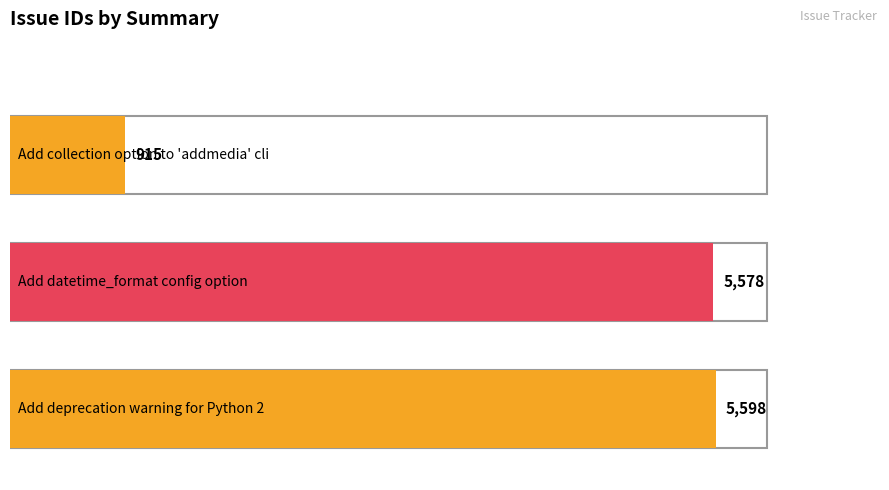

The value at Add datetime_format
config option is 1747. True or false?

False